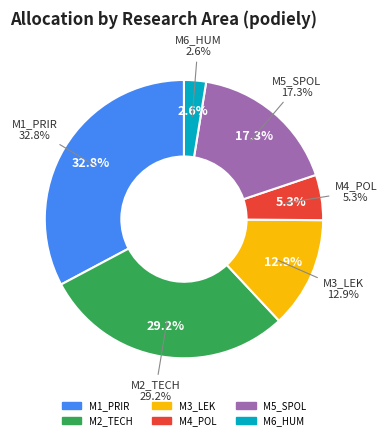

What is the smallest slice in the pie chart?

M6_HUM